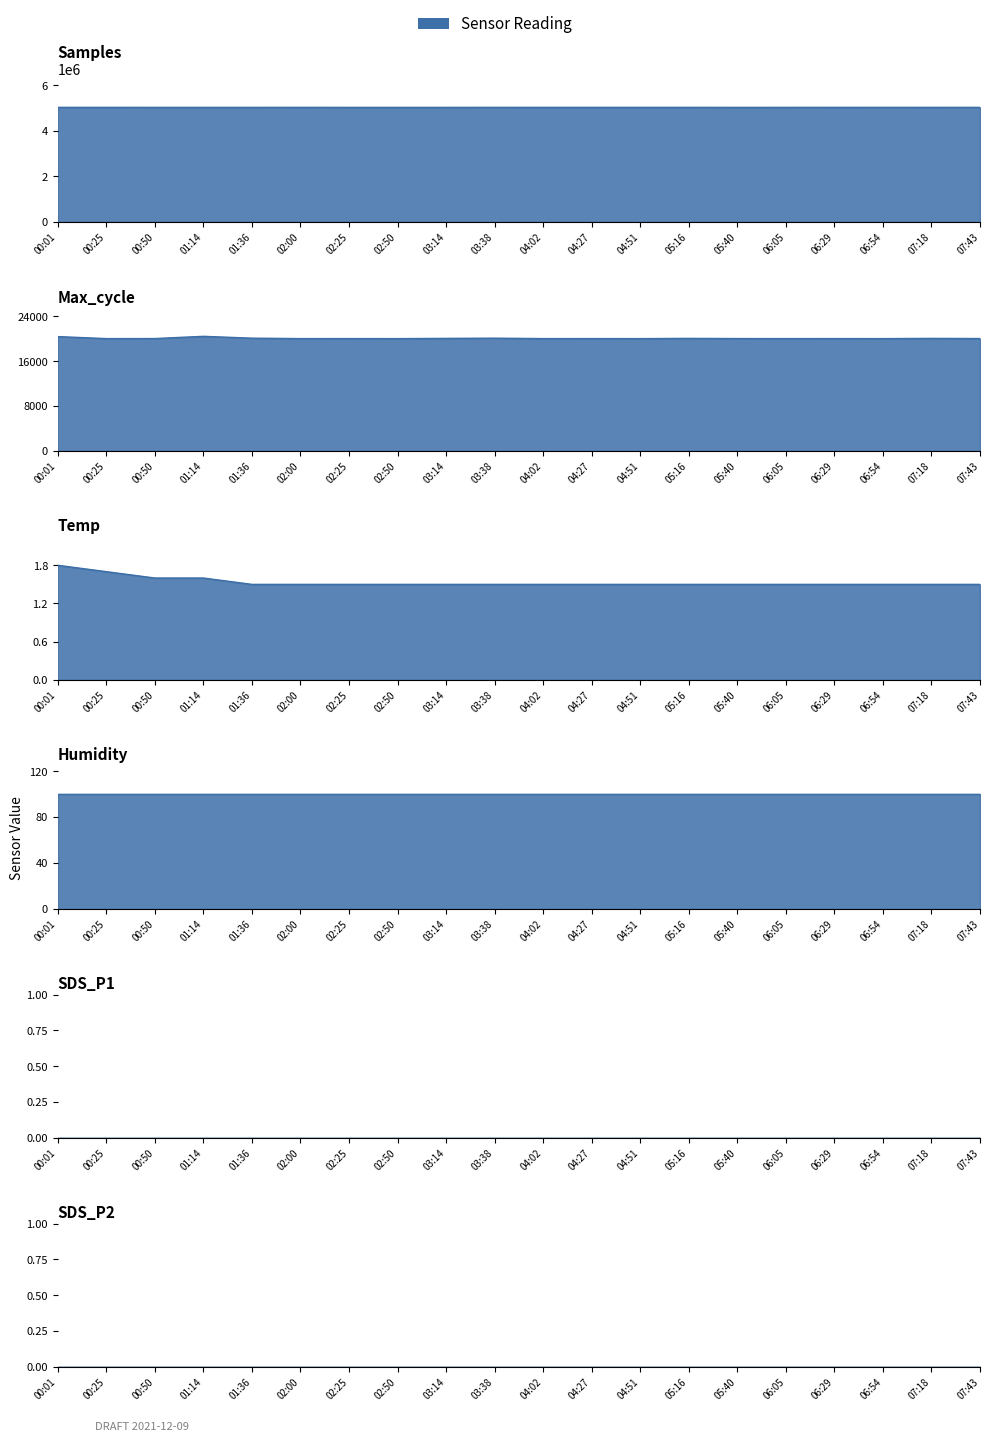

What is the value of the Max_cycle point at the 18th from the left?

20029.0